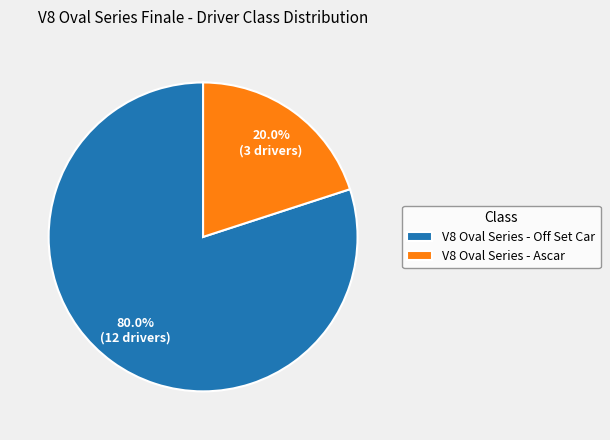

The V8 Oval Series - Ascar slice represents 20% of the pie. True or false?

True